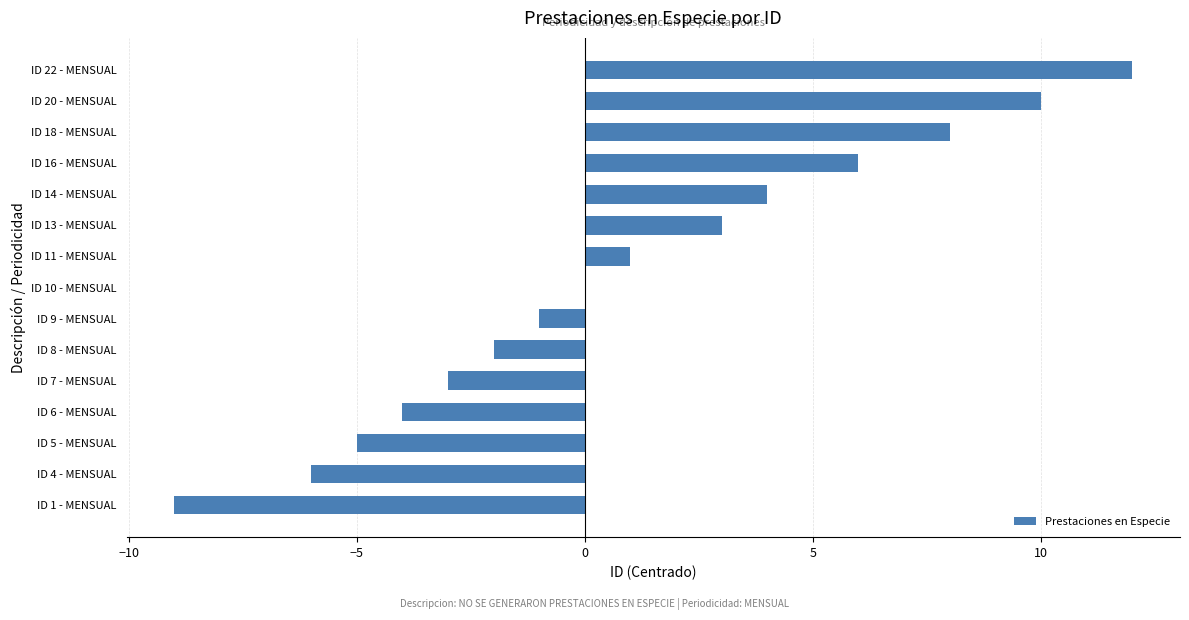

The value at ID 11 - MENSUAL is 1. True or false?

True